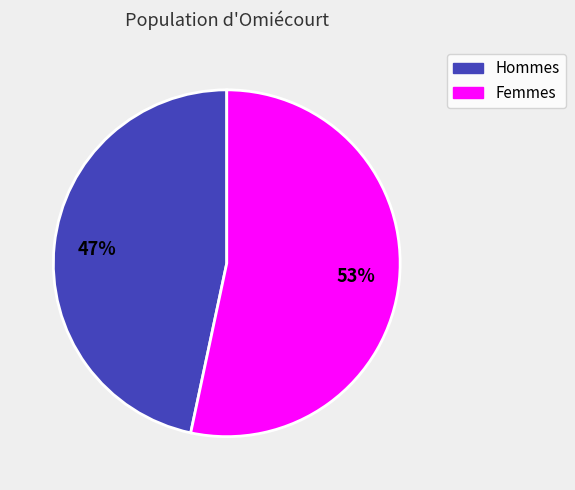

True or false: Hommes accounts for 33% of the total.

False